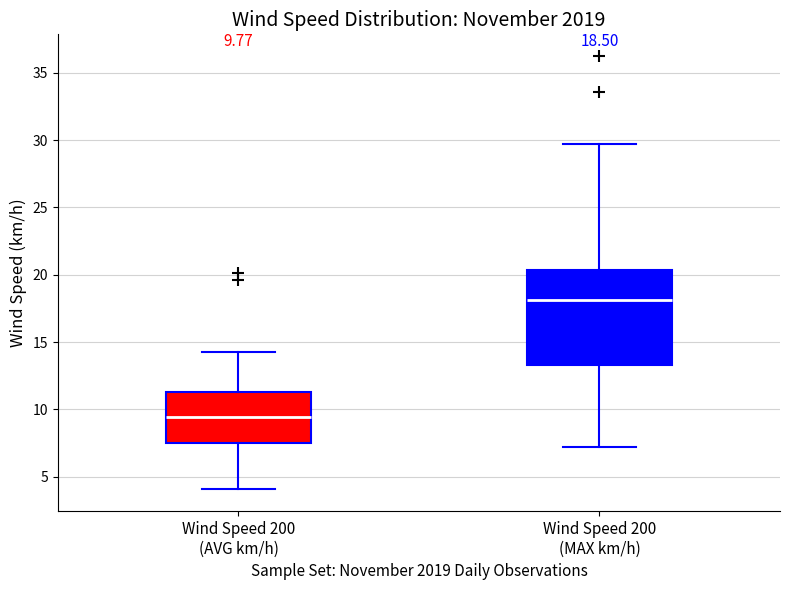

Which box has the lowest median line?

Wind Speed 200 (AVG km/h)